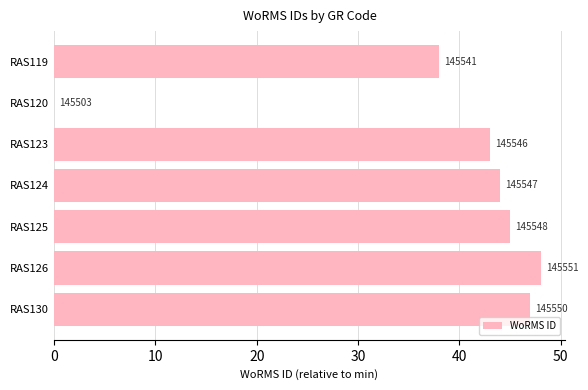

What is the difference between the maximum and minimum values?

48